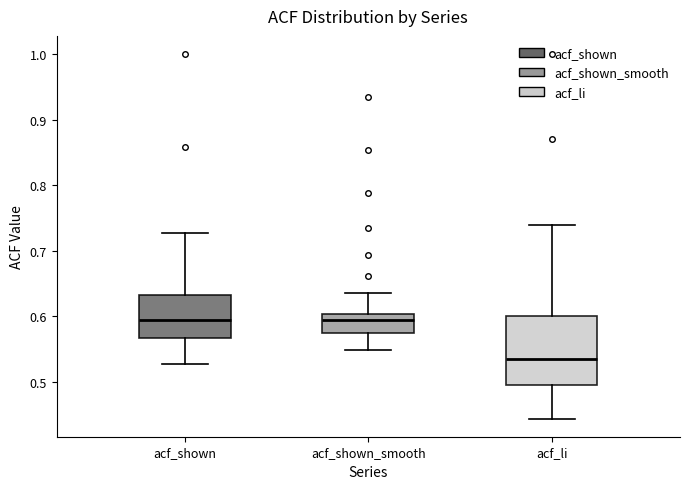

Reading left to right, transcribe this box plot: for each box, give where its median line is, the range the box spans, and where its two whiskers end, as read against the y-axis. The values are not printed on the chart, so give them approximately, as read against the axis.

acf_shown: median 0.59, box 0.57 to 0.63, whiskers 0.53 to 0.73
acf_shown_smooth: median 0.59, box 0.57 to 0.60, whiskers 0.55 to 0.64
acf_li: median 0.54, box 0.50 to 0.60, whiskers 0.44 to 0.74